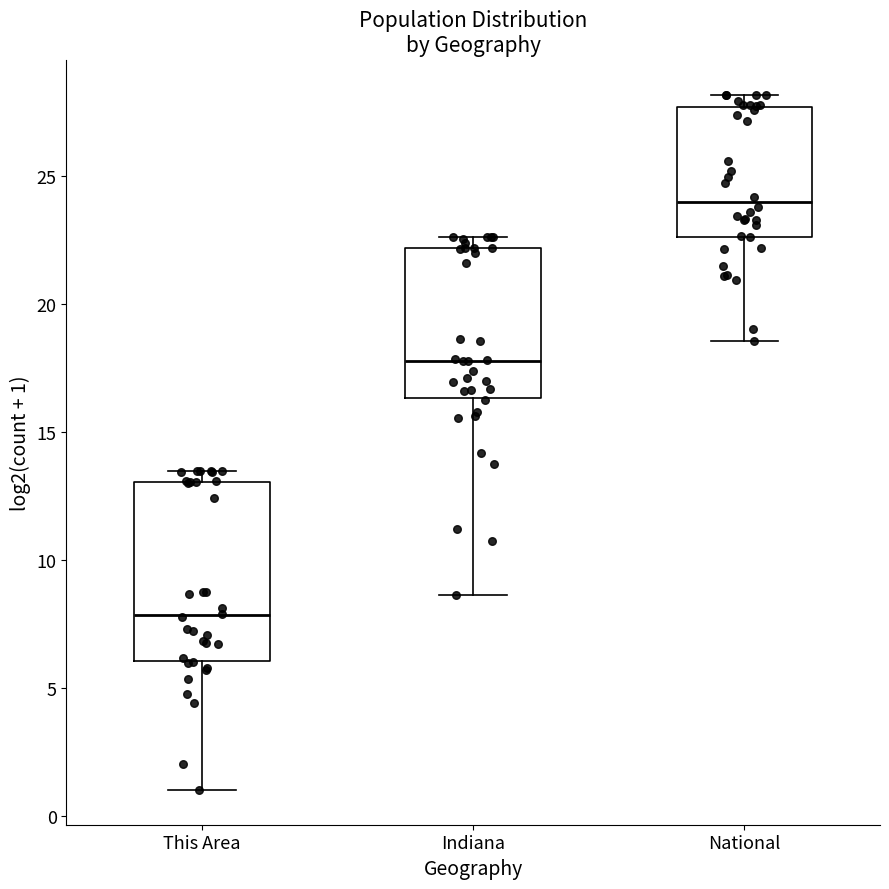

Reading left to right, read every box against the y-axis: the position of its median line, the range the box covers, and the ends of its whiskers. The values are not printed on the chart, so give them approximately, as read against the axis.

This Area: median 8.0, box 6.0 to 13.0, whiskers 1.0 to 13.5
Indiana: median 18.0, box 16.5 to 22.0, whiskers 8.5 to 22.5
National: median 24.0, box 22.5 to 27.5, whiskers 18.5 to 28.0